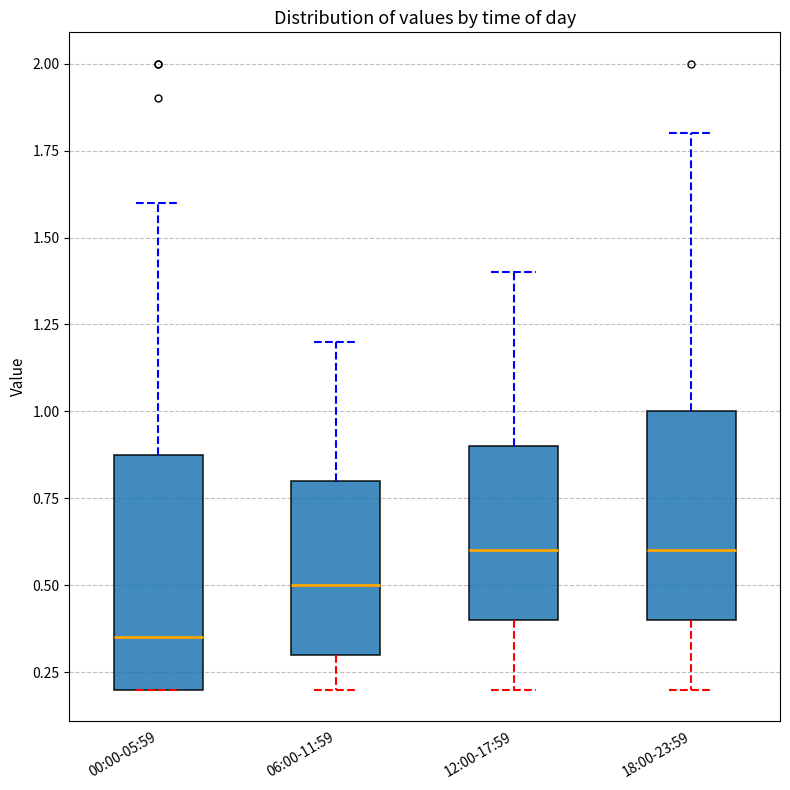

Which box has the lowest median line?

00:00-05:59